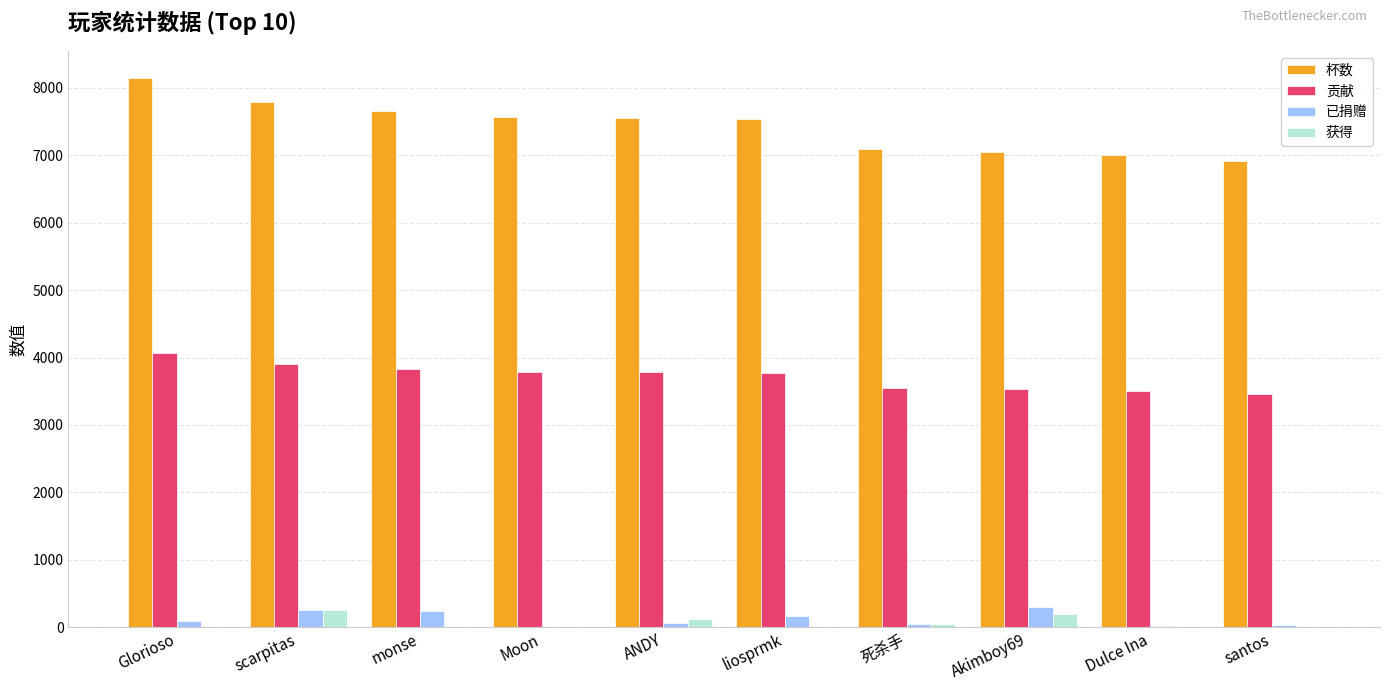

How many groups of bars are there?

10